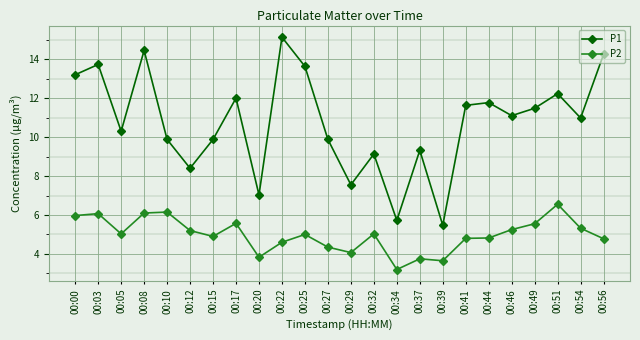

Which series changed the most between 00:17 and 00:32?

P1